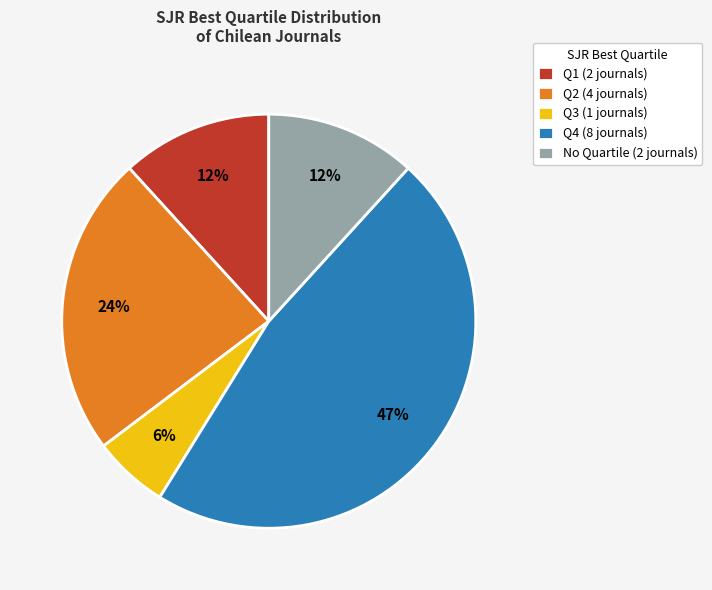

To the nearest percent, what is the difference between the largest and smallest slice percentages?

41%